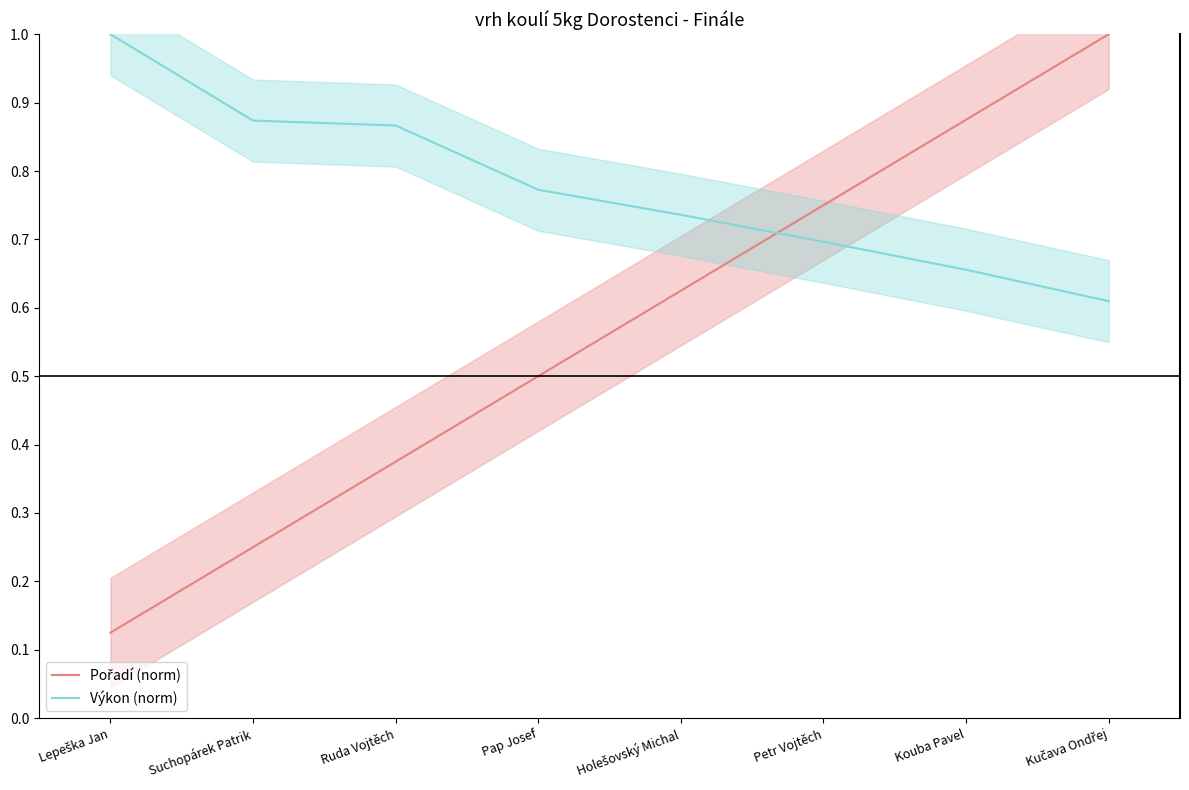

Count the number of categories in the chart.

8